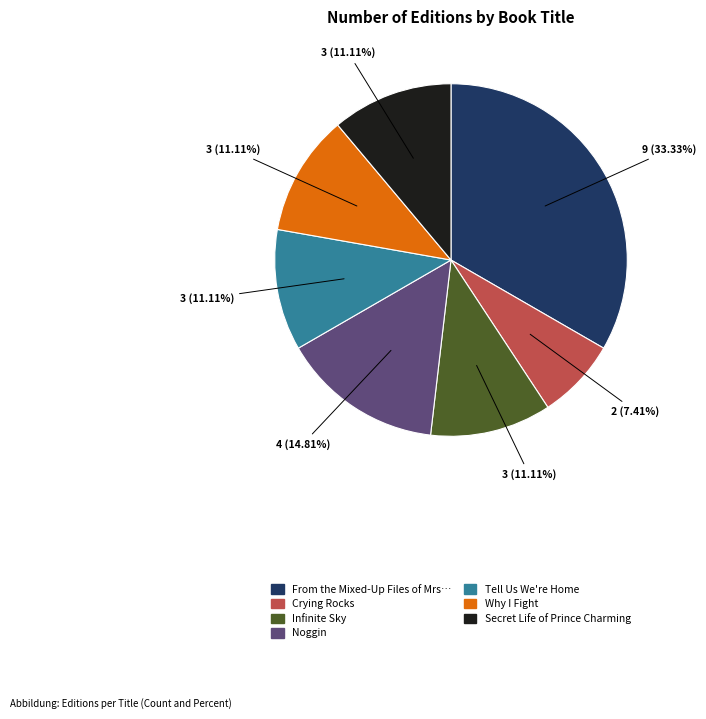

Is there a majority slice in this chart?

No